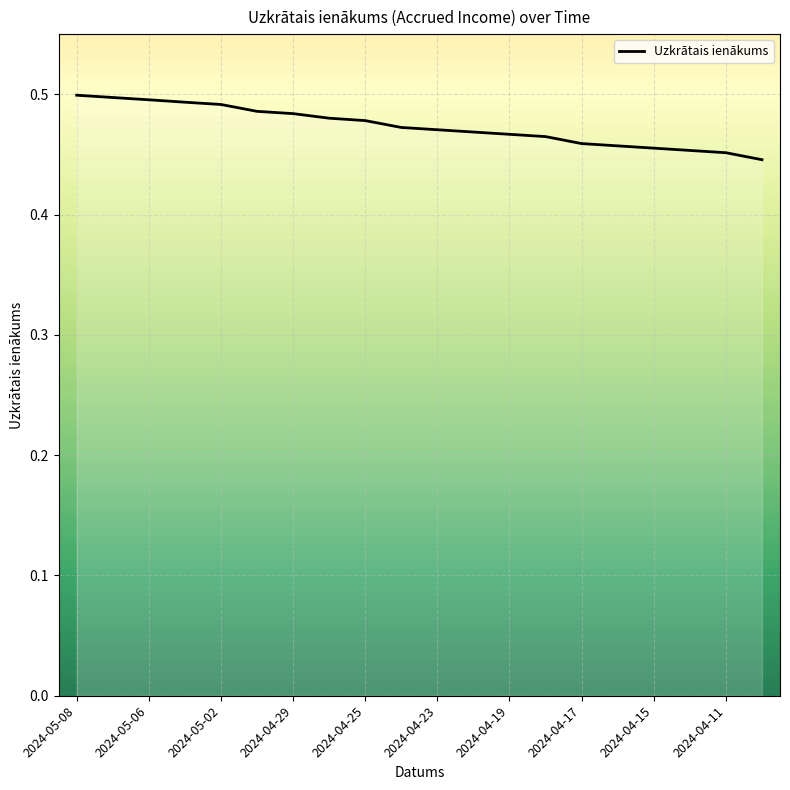

How many lines are shown in the chart?

1